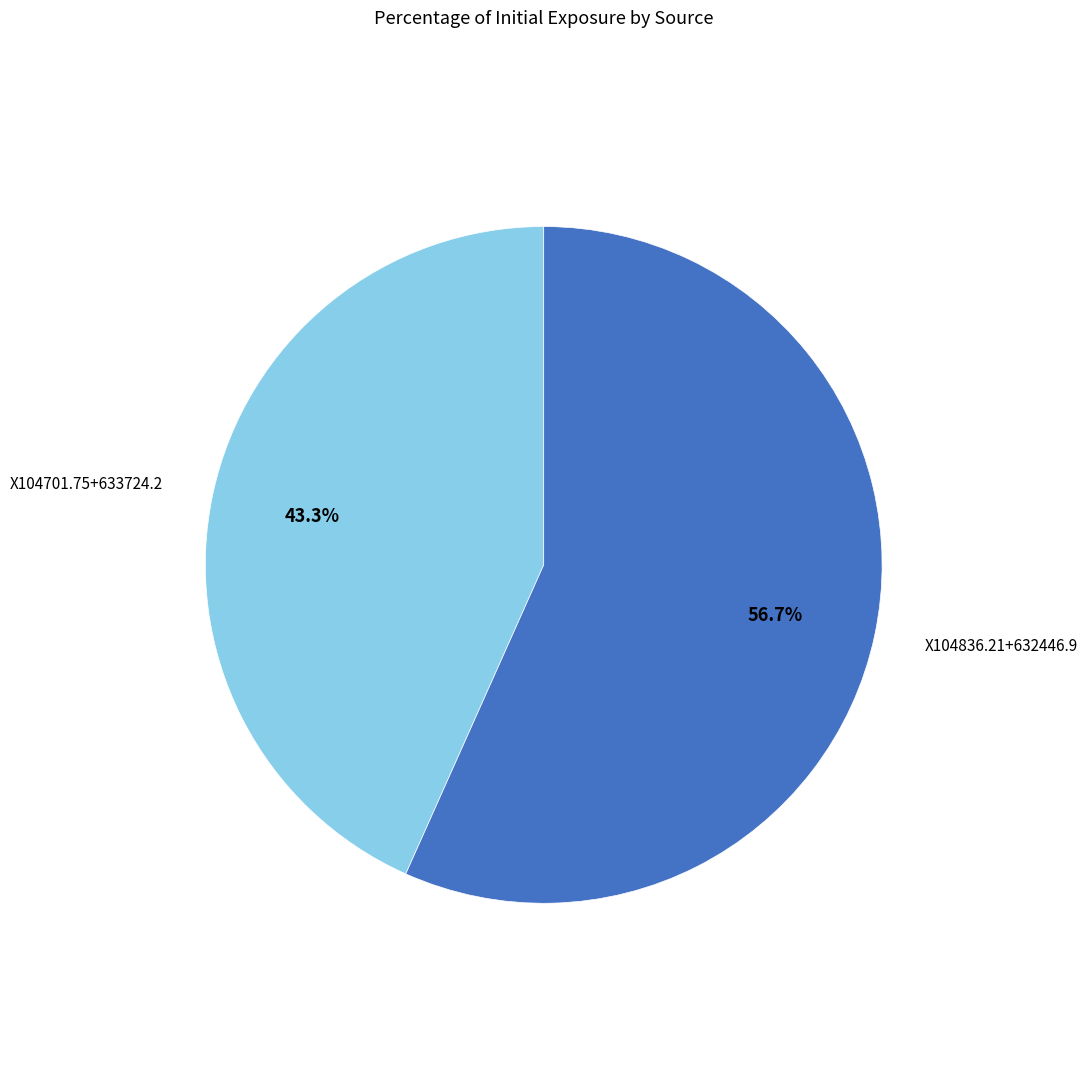

True or false: X104701.75+633724.2 accounts for 50% of the total.

False